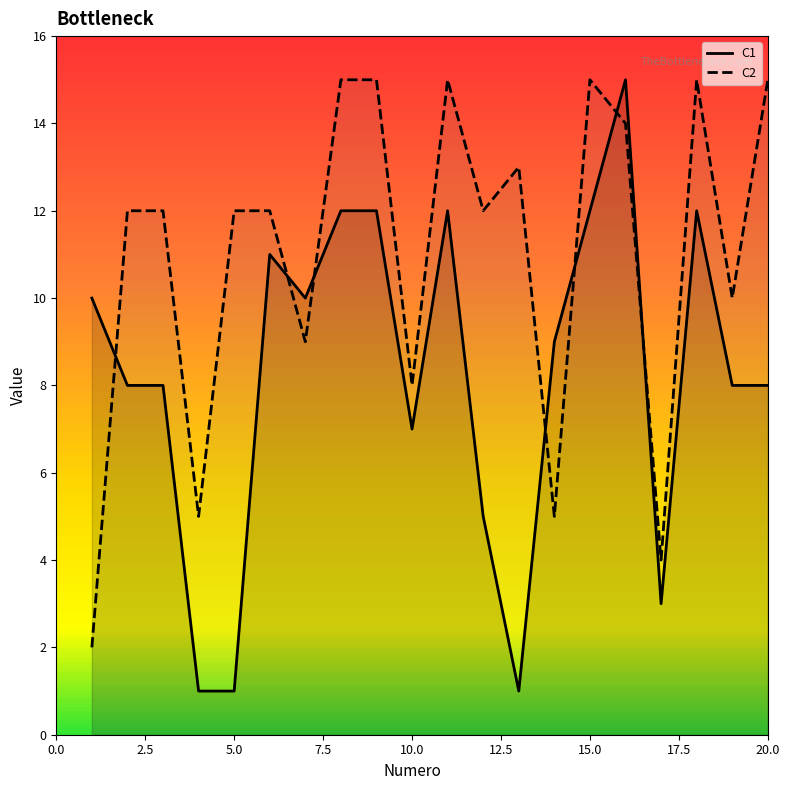

At which category does C2 reach its first local valley?

4